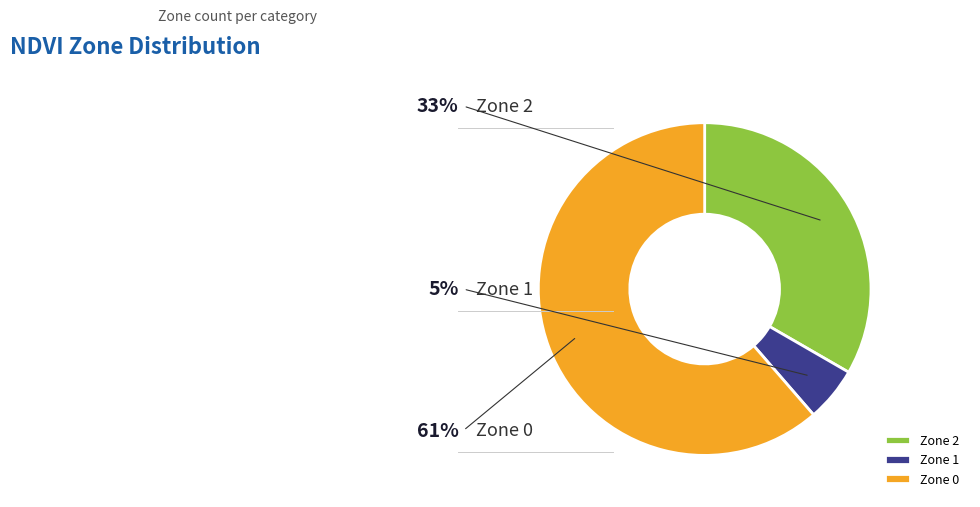

Count the number of slices in the pie.

3